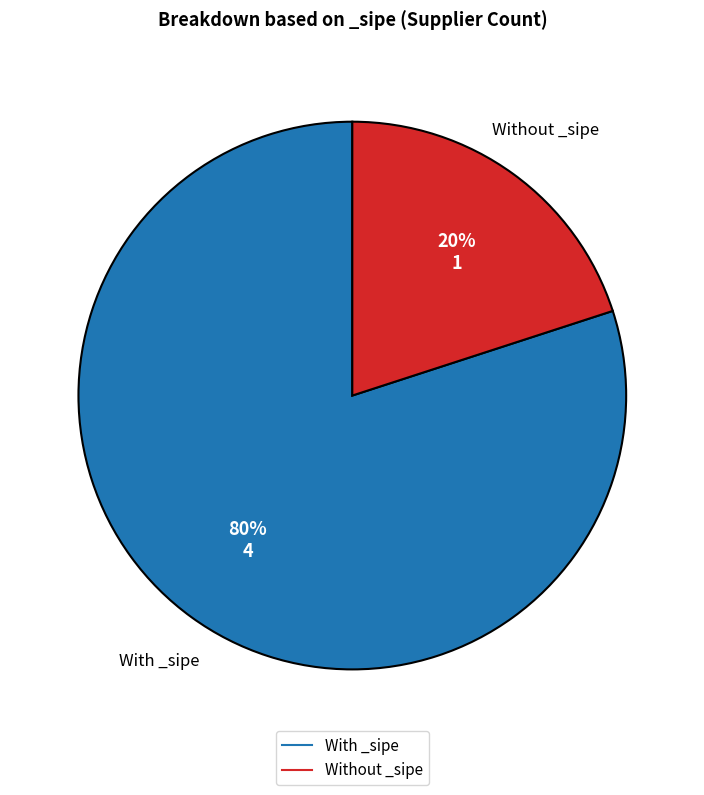

To the nearest percent, what is the average slice percentage?

50%